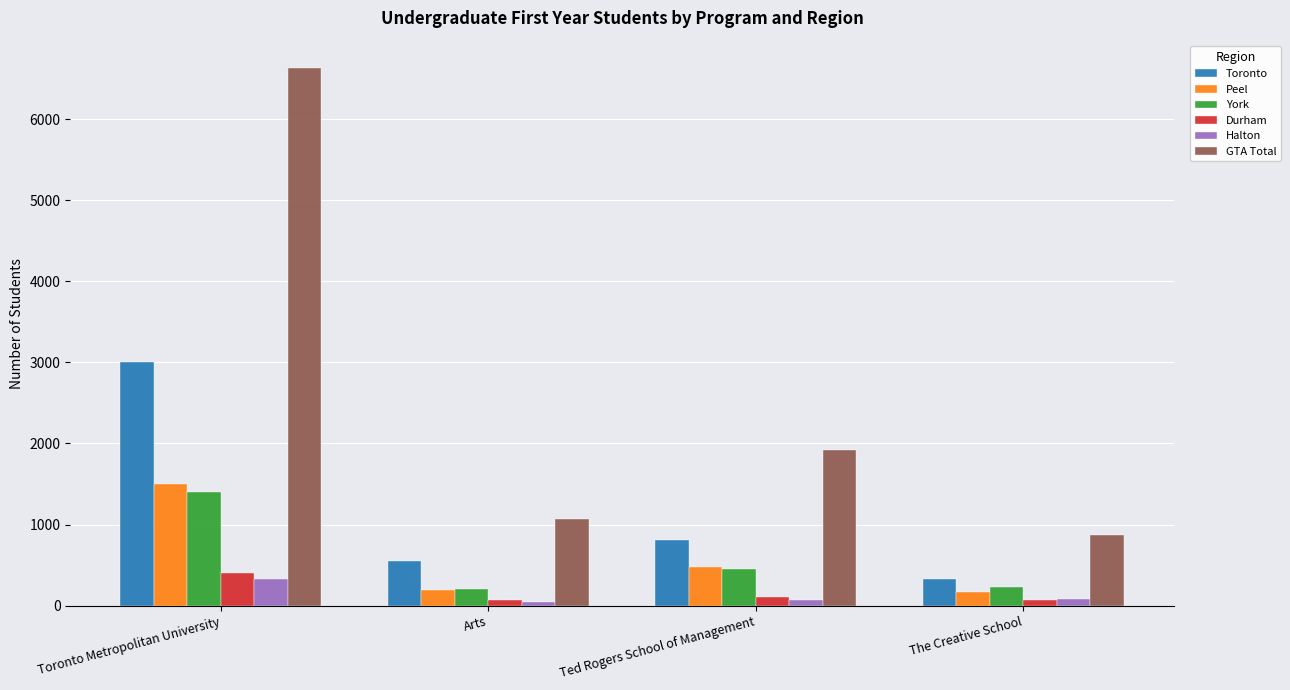

What is the label of the 3rd bar from the left?

Ted Rogers School of Management